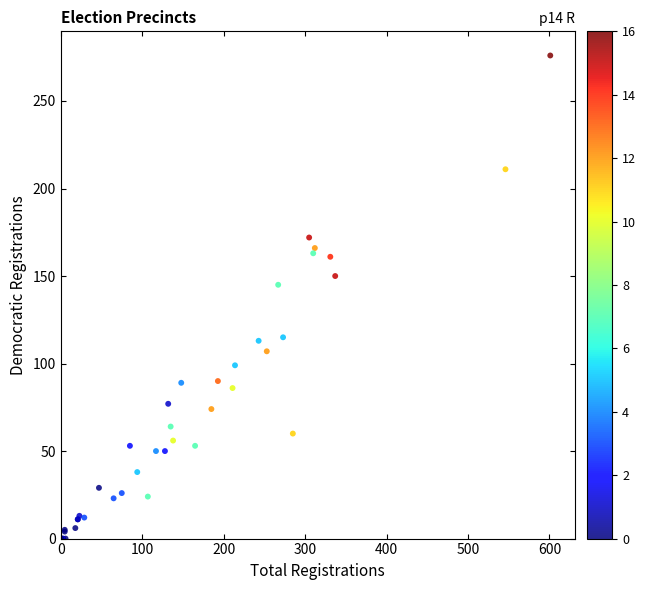

What Y value in the scatter plot is closest to 138?

145